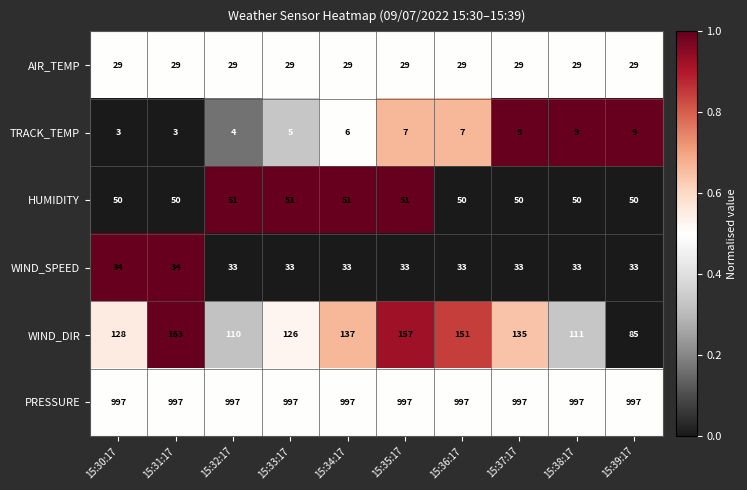

What is the sum of all TRACK_TEMP values?

62